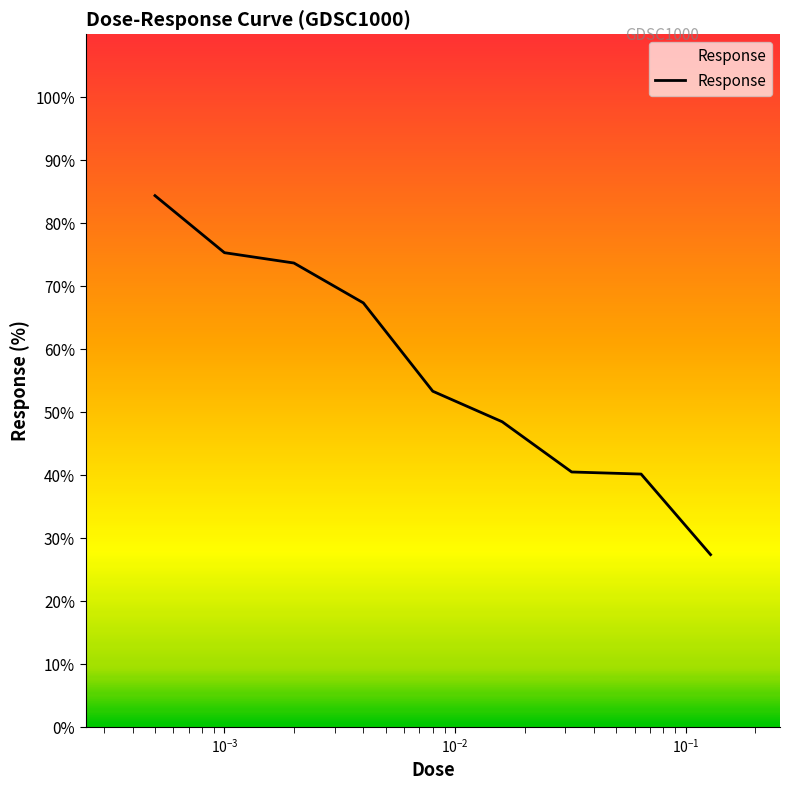

What is the greatest value displayed?

84.4